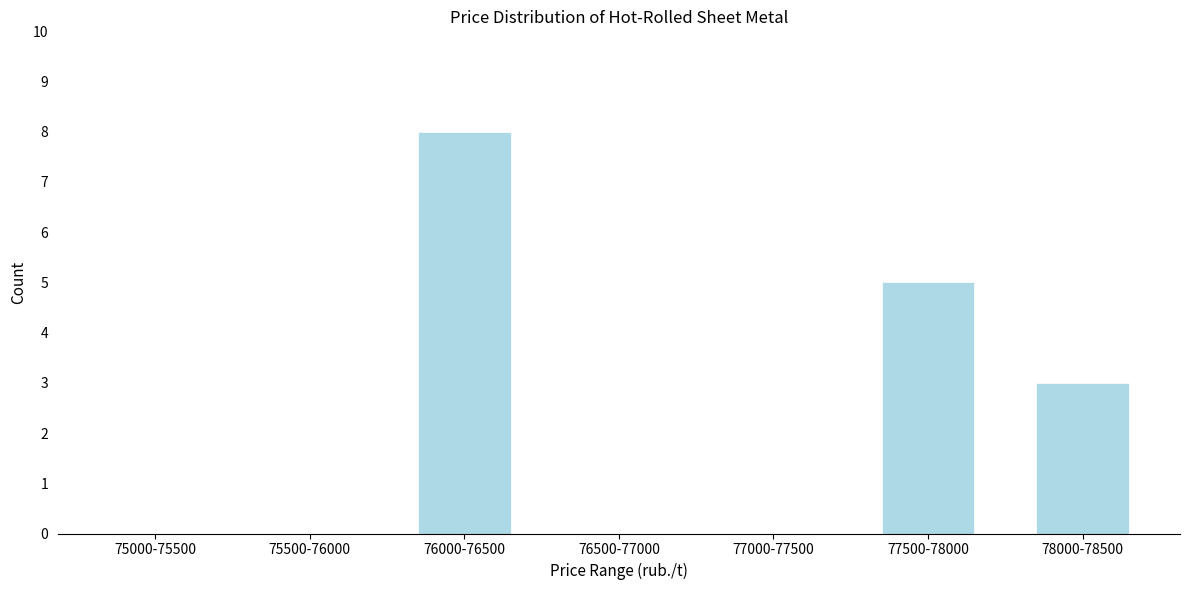

Reading right to left, what are all the values shown in this chart?

78000-78500=3	77500-78000=5	77000-77500=0	76500-77000=0	76000-76500=8	75500-76000=0	75000-75500=0